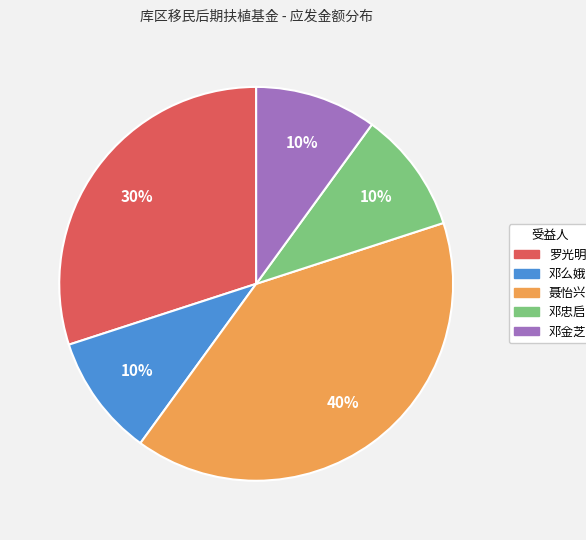

To the nearest percent, what is the average slice percentage?

20%